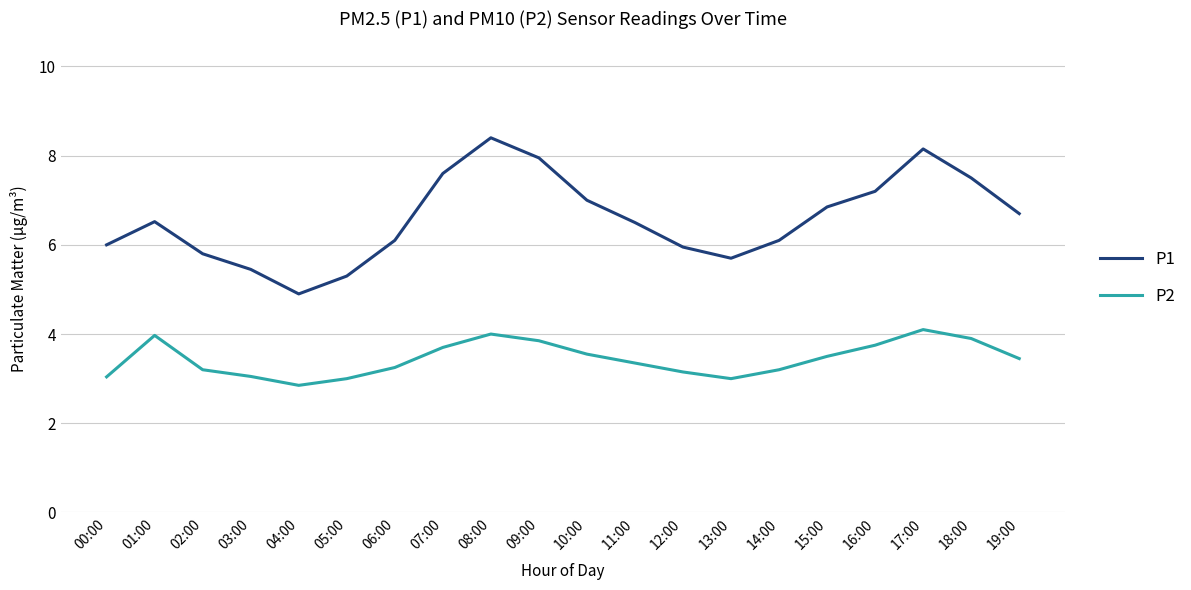

Which series has the largest total across all categories?

P1